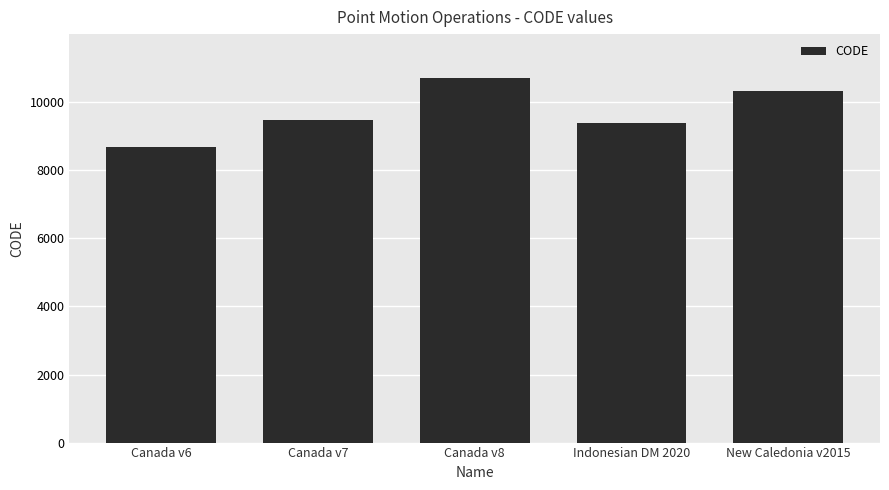

Rank the categories by value from highest to lowest.

Canada v8, New Caledonia v2015, Canada v7, Indonesian DM 2020, Canada v6